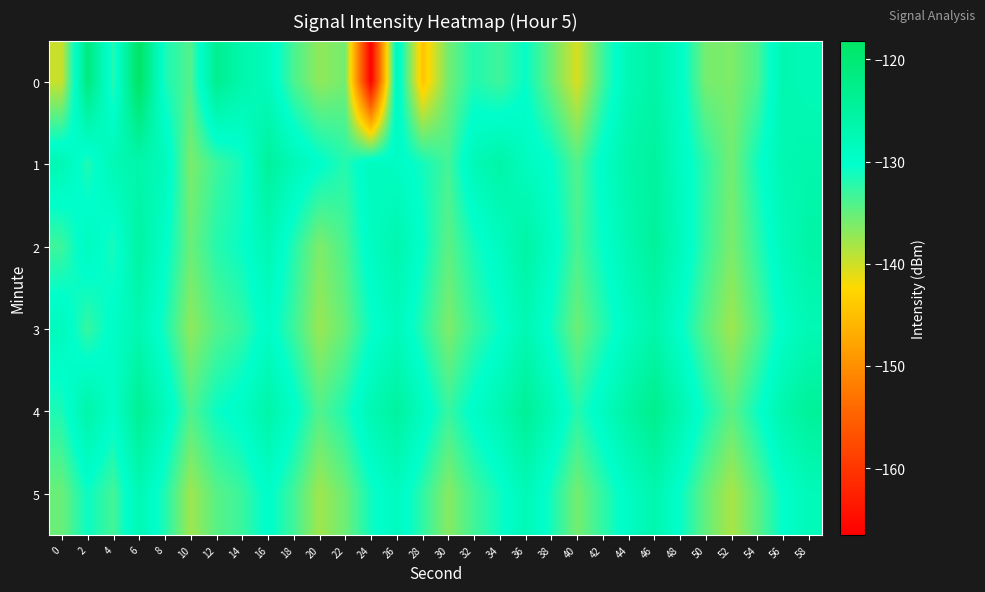

At which category is the sum across all series the highest?

6